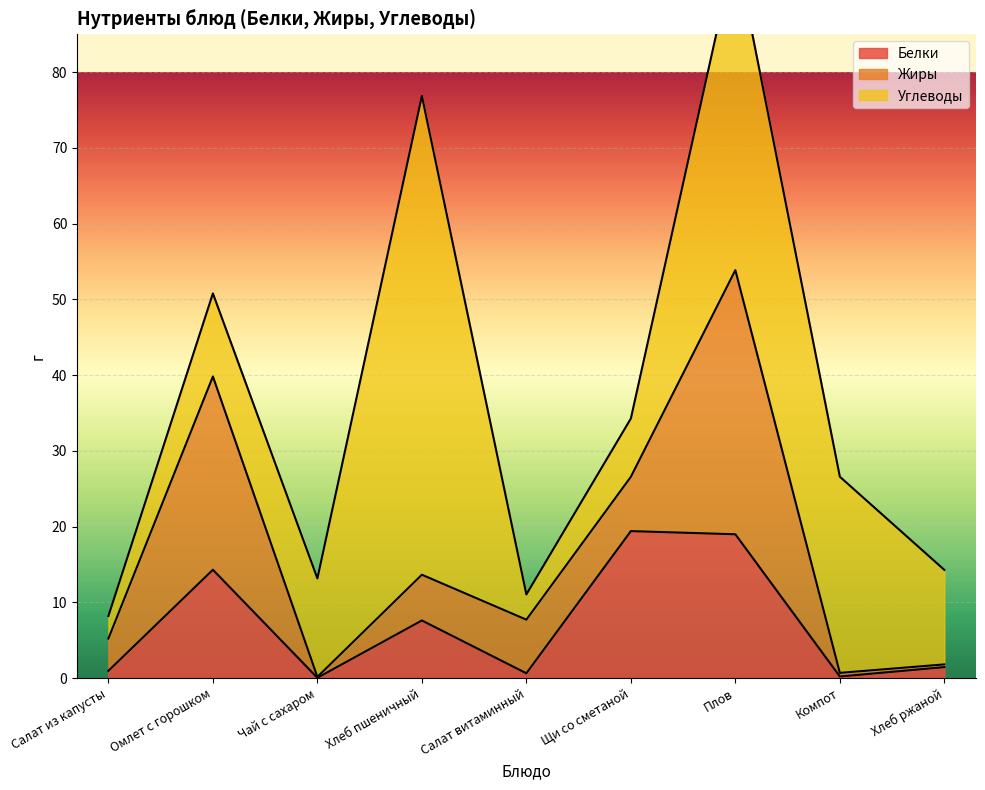

What position from the left is Омлет с горошком?

2